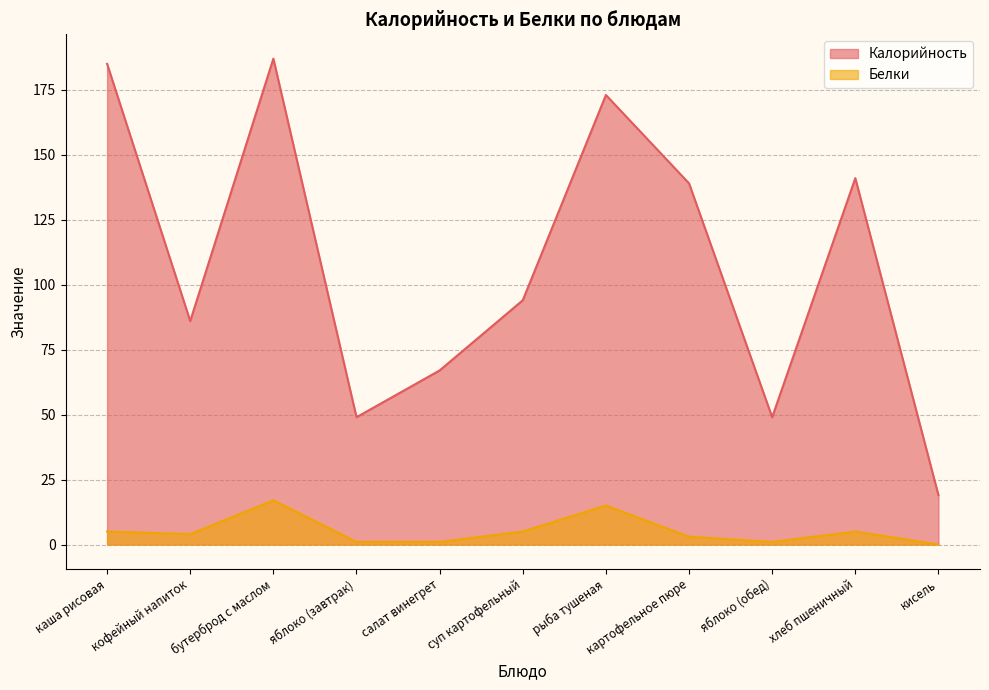

Between суп картофельный and салат винегрет, which is larger?

суп картофельный